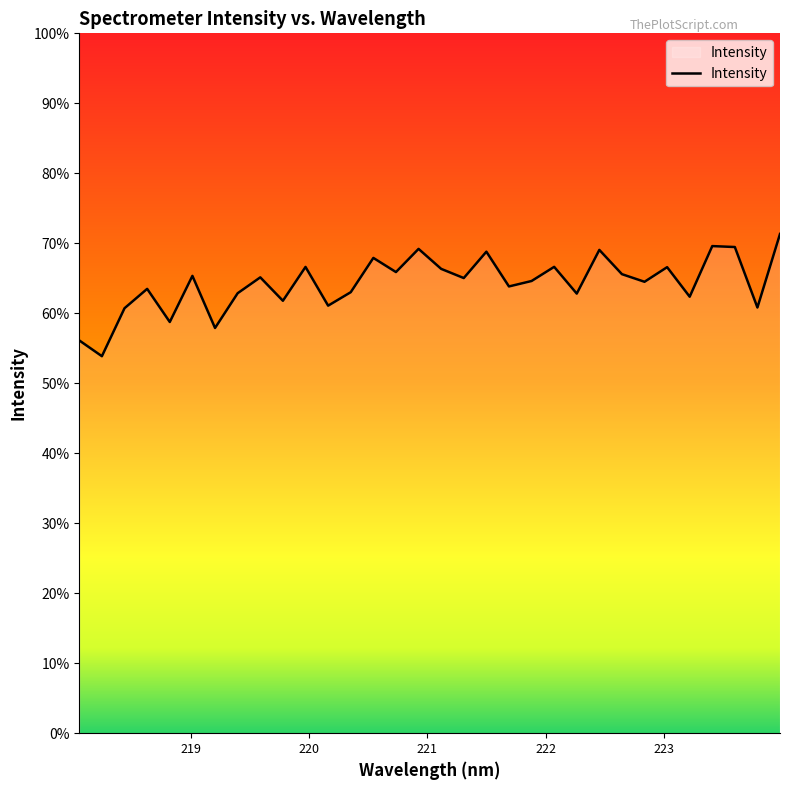

Does the chart display data point markers on the line(s)?

No